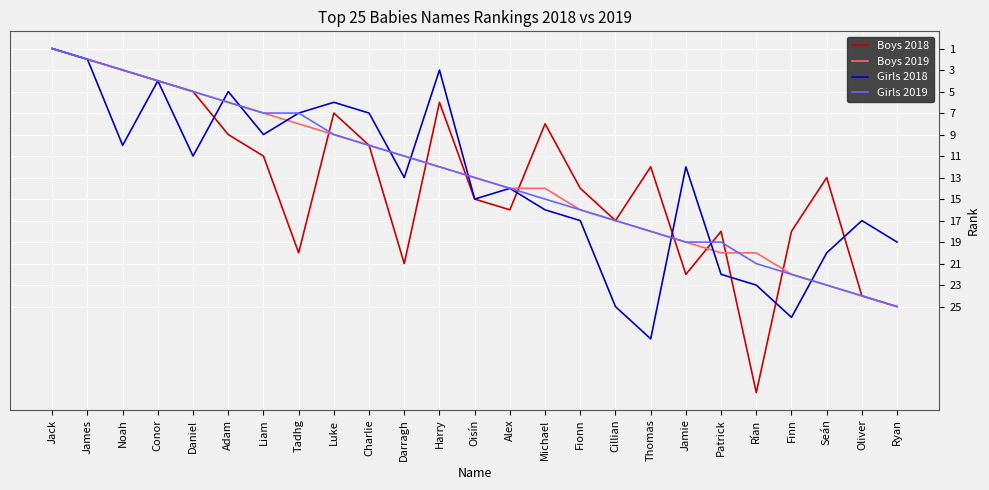

The Girls 2018 series shows 3 at Harry. True or false?

True